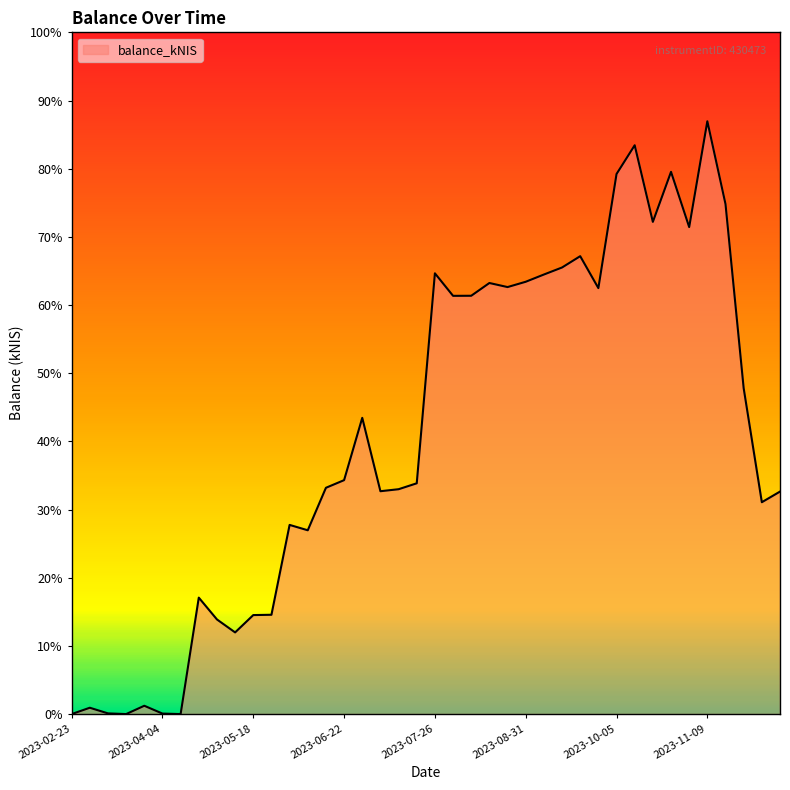

What is the label of the 22nd point from the left?

2023-08-03